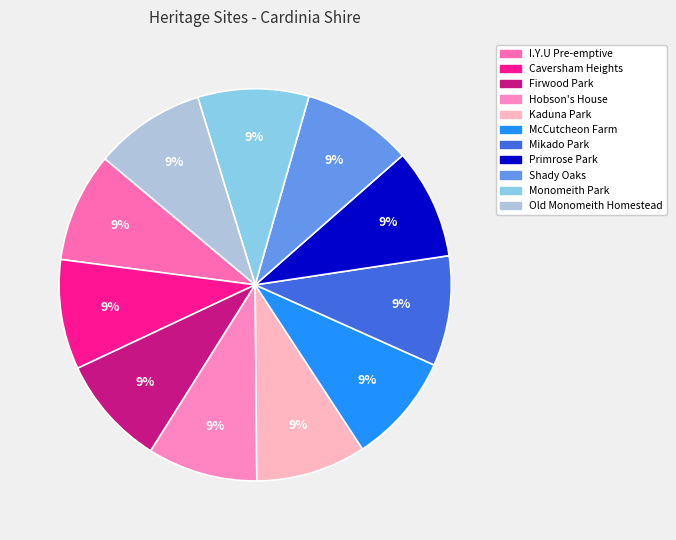

To the nearest percent, what is the average slice percentage?

9%